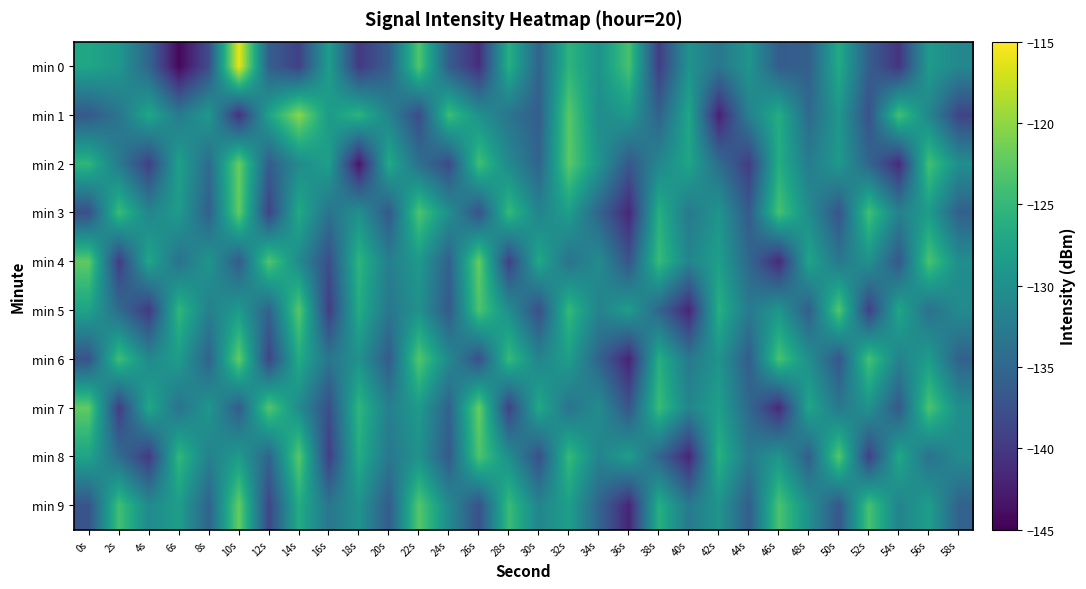

List the series in order of their peak value, lowest first.

min 5, min 8, min 3, min 6, min 4, min 9, min 2, min 7, min 1, min 0